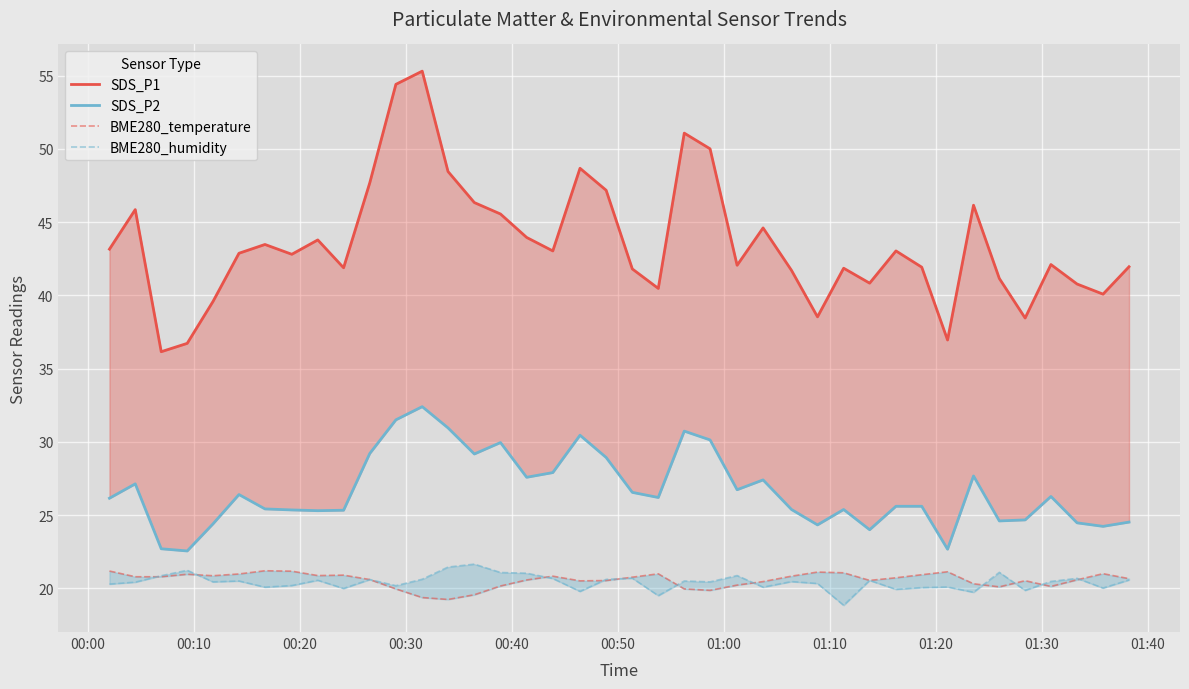

What is the value of the SDS_P2 point at the 34th from the left?

27.7